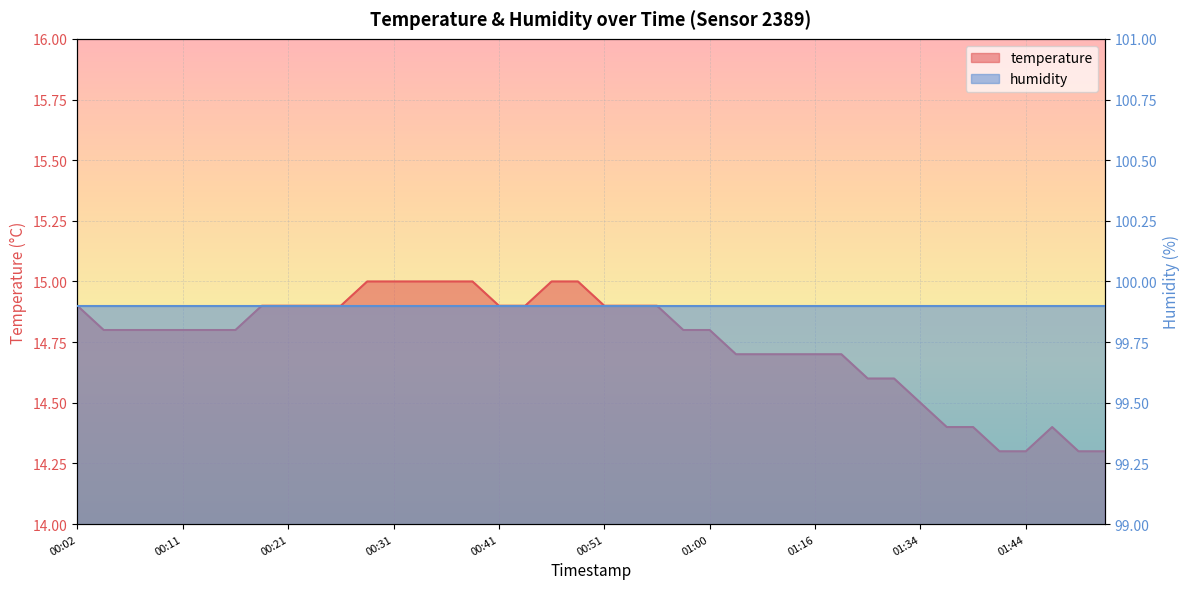

The value at 00:11 is 14.8. True or false?

True